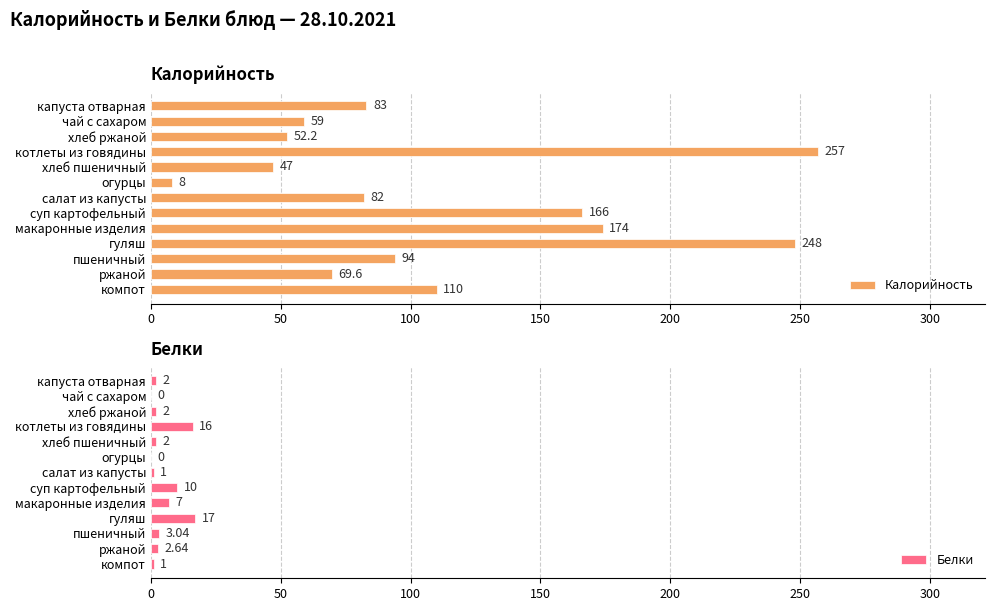

What are all the series names shown in the legend?

Калорийность, Белки